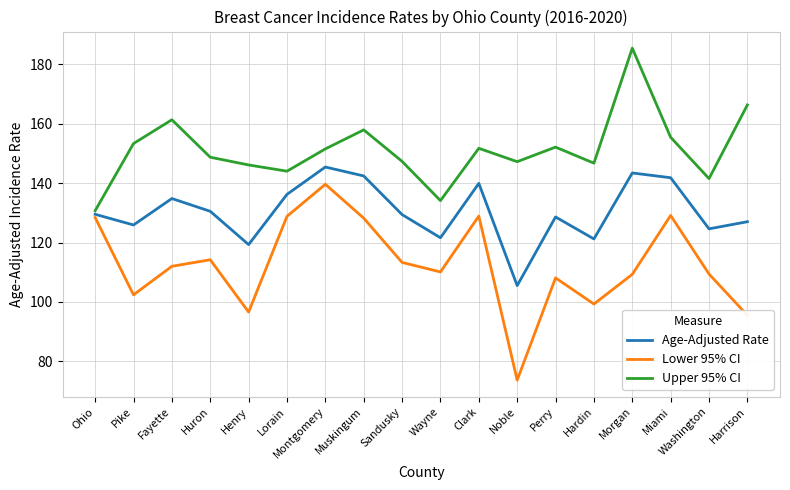

The Lower 95% CI series shows 56.6 at Ohio. True or false?

False